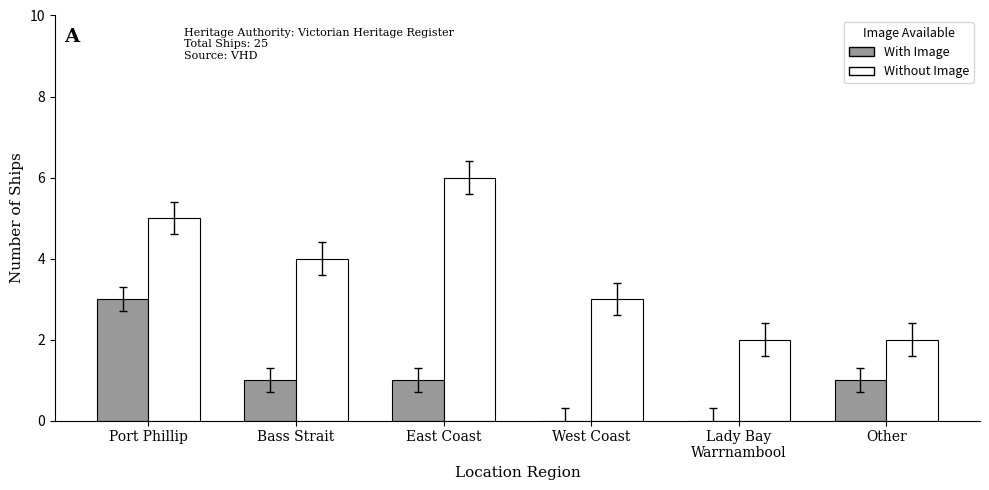

How many groups of bars are there?

6